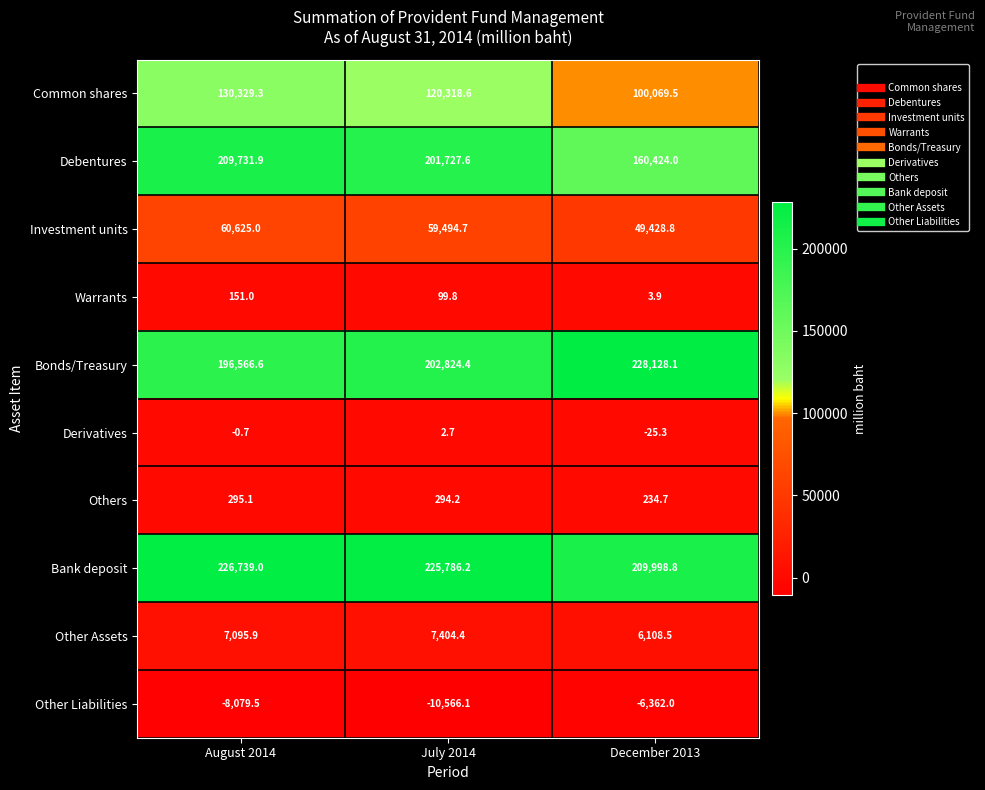

Between August 2014 and December 2013, which series saw the biggest shift?

Debentures